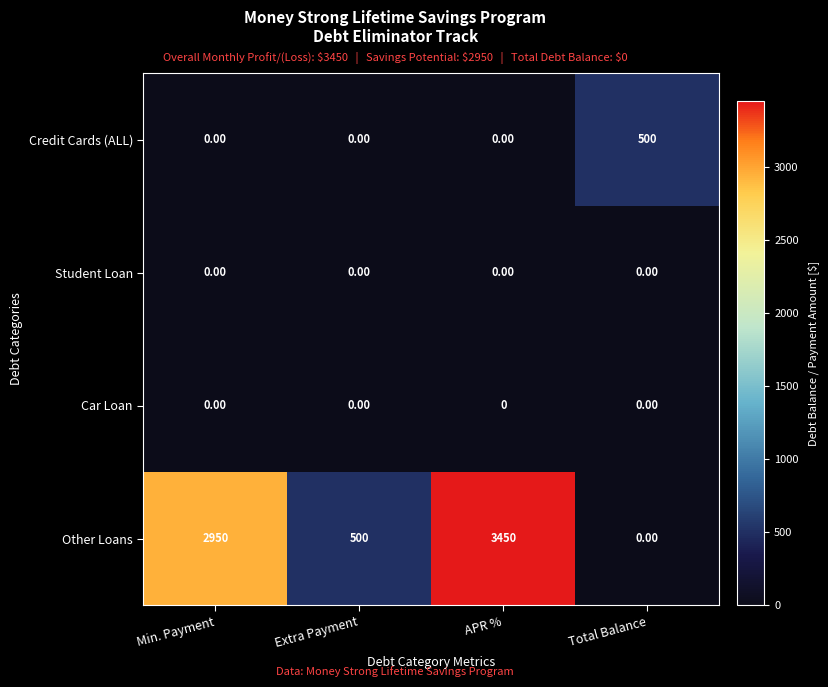

At which label does Credit Cards (ALL) reach its peak?

Total Balance